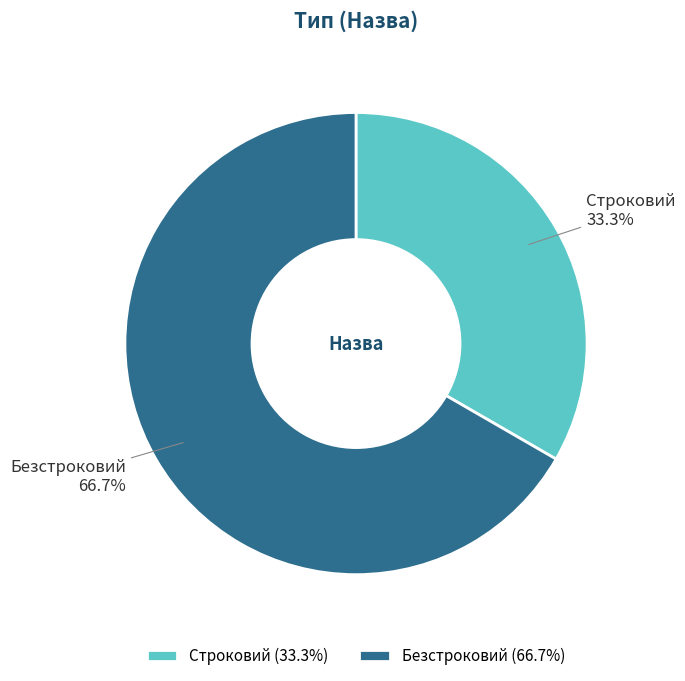

To the nearest percent, what portion does Строковий represent?

33%